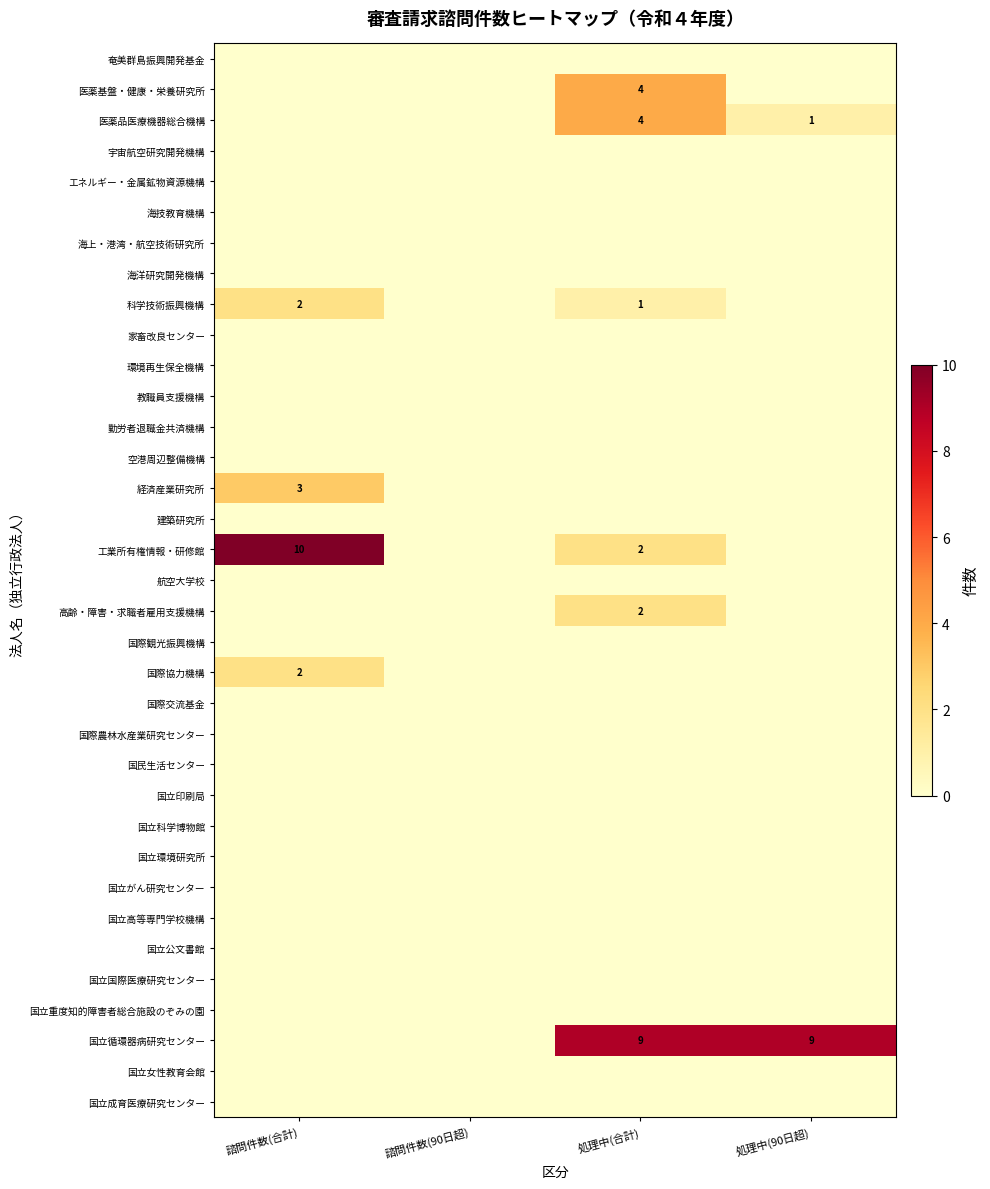

List the labels in order of 建築研究所 value, smallest first.

諮問件数(合計), 諮問件数(90日超), 処理中(合計), 処理中(90日超)